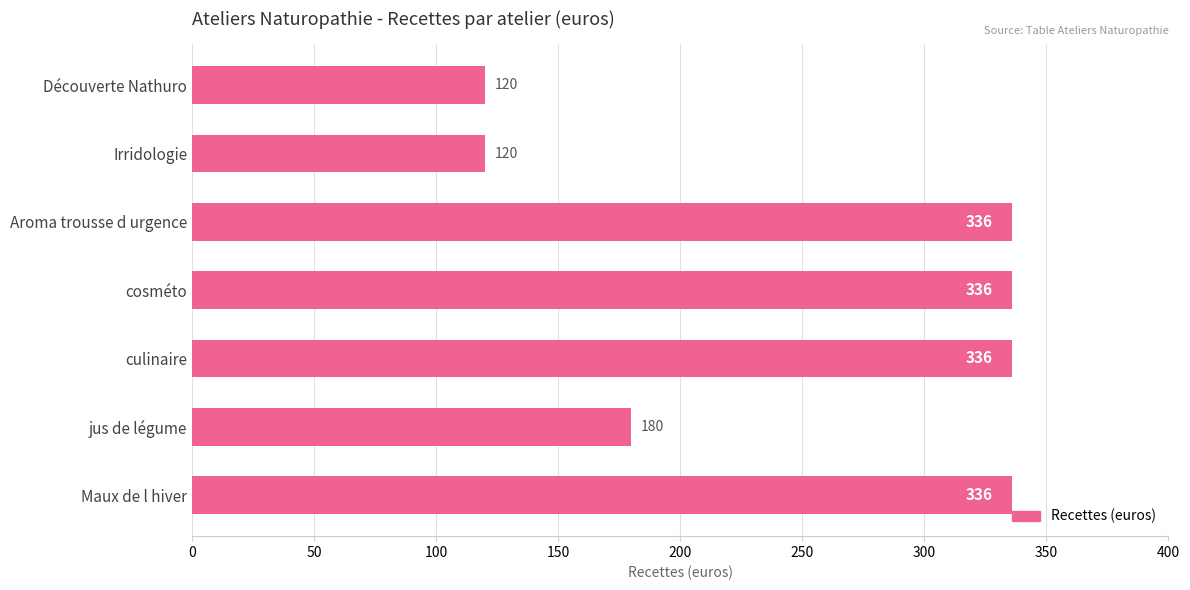

What is the average value?

252